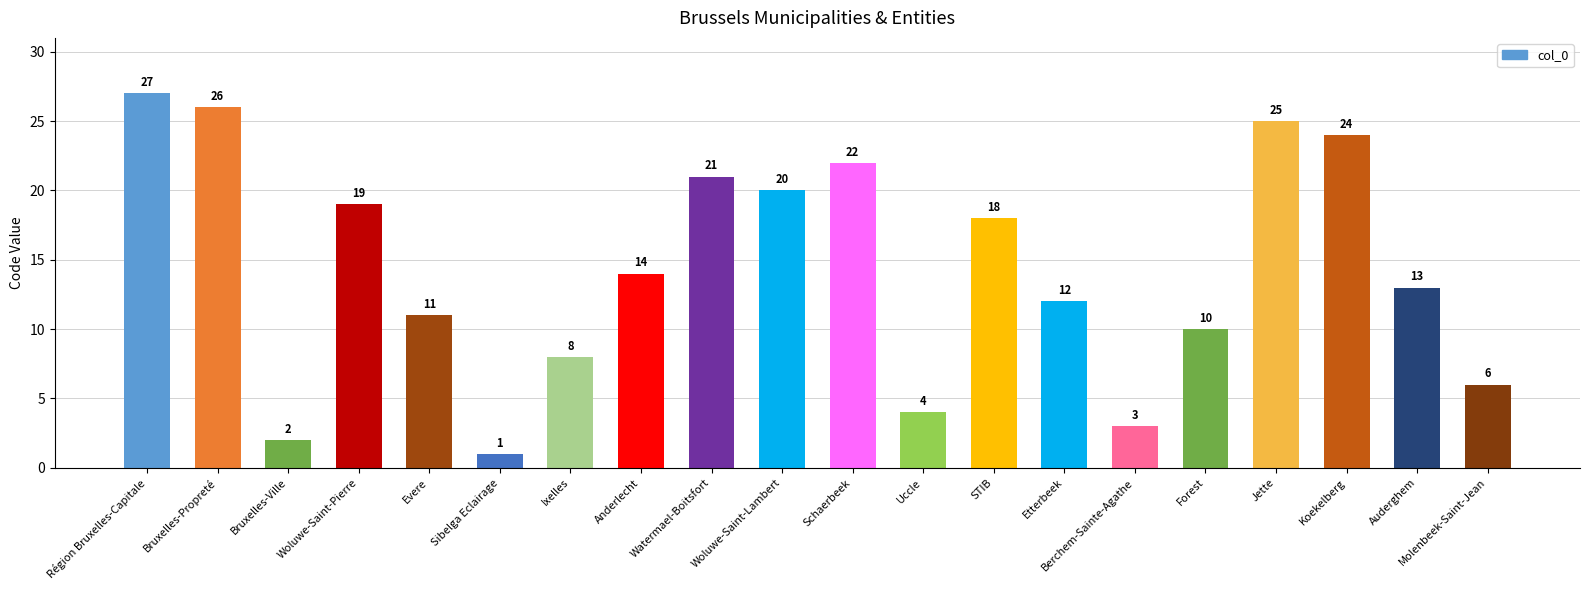

Rank the categories by value from lowest to highest.

Sibelga Eclairage, Bruxelles-Ville, Berchem-Sainte-Agathe, Uccle, Molenbeek-Saint-Jean, Ixelles, Forest, Evere, Etterbeek, Auderghem, Anderlecht, STIB, Woluwe-Saint-Pierre, Woluwe-Saint-Lambert, Watermael-Boitsfort, Schaerbeek, Koekelberg, Jette, Bruxelles-Propreté, Région Bruxelles-Capitale